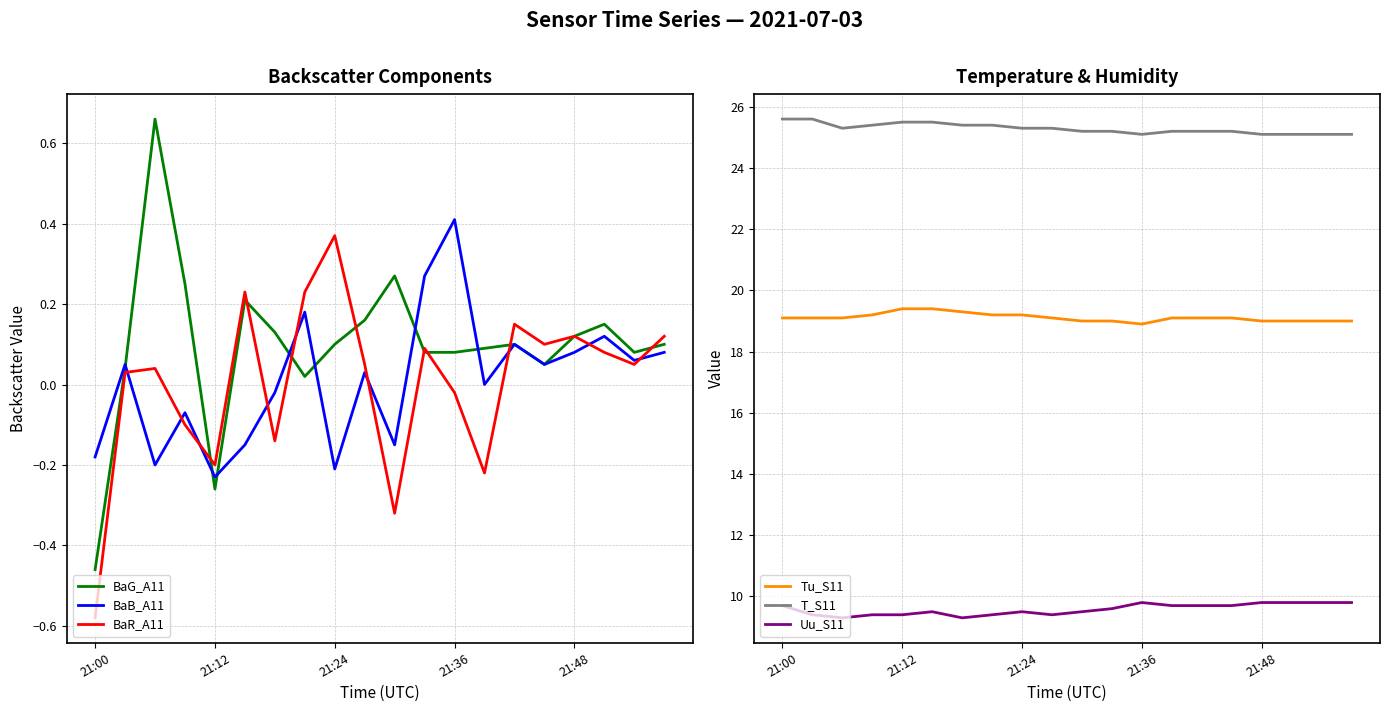

What is the value of the BaB_A11 point at the 12th from the left?

0.3